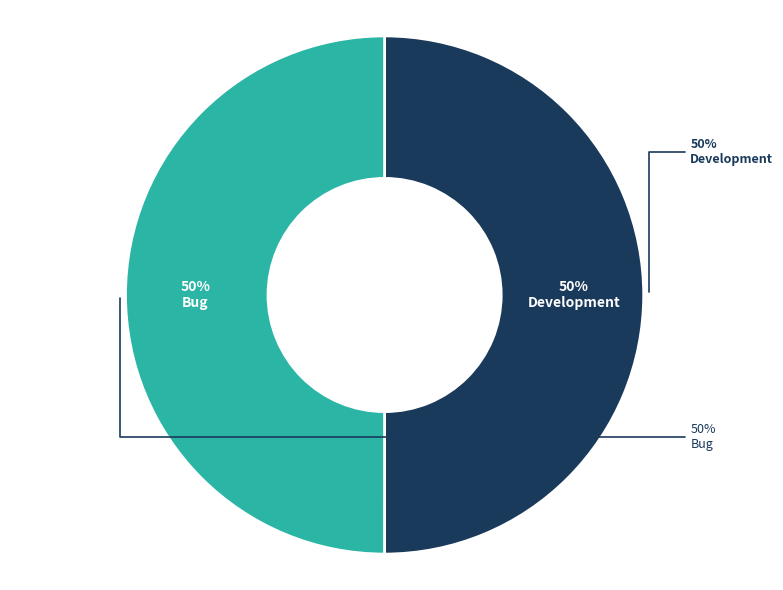

To the nearest percent, what portion does Bug represent?

50%